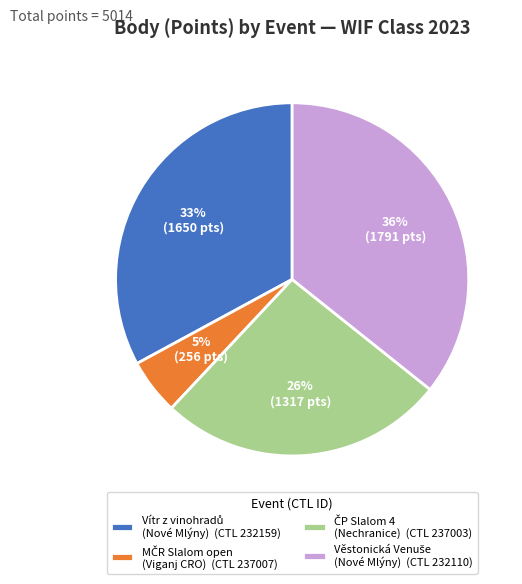

To the nearest percent, what is the average slice percentage?

25%